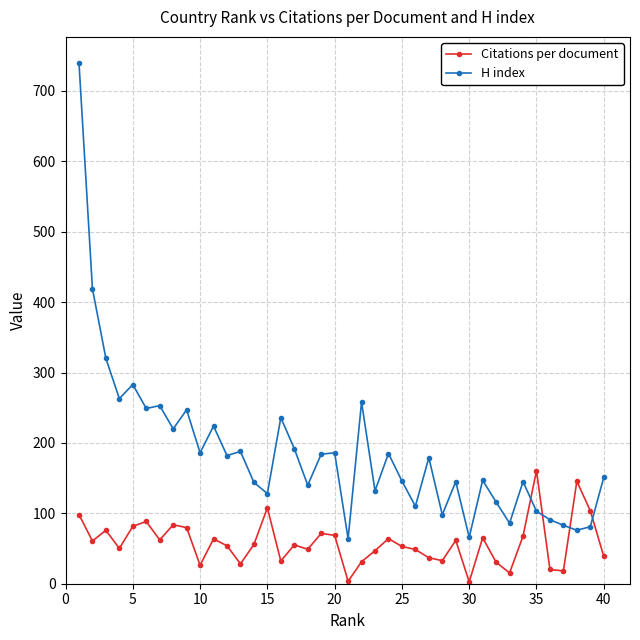

Does the chart have visible grid lines?

Yes